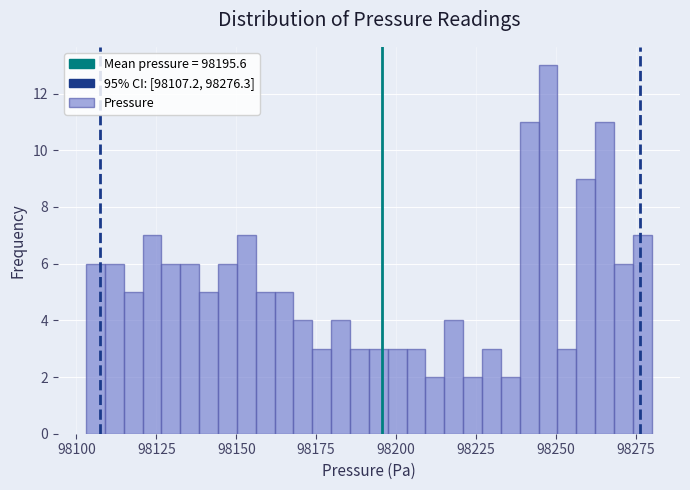

Read against the x-axis, roughly where is the centre of the tallest bar?

98250